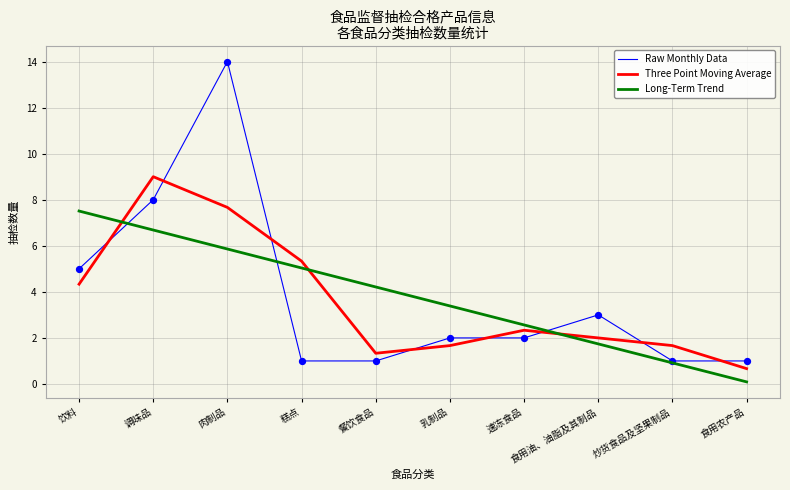

Which series has the widest spread of values?

Raw Monthly Data